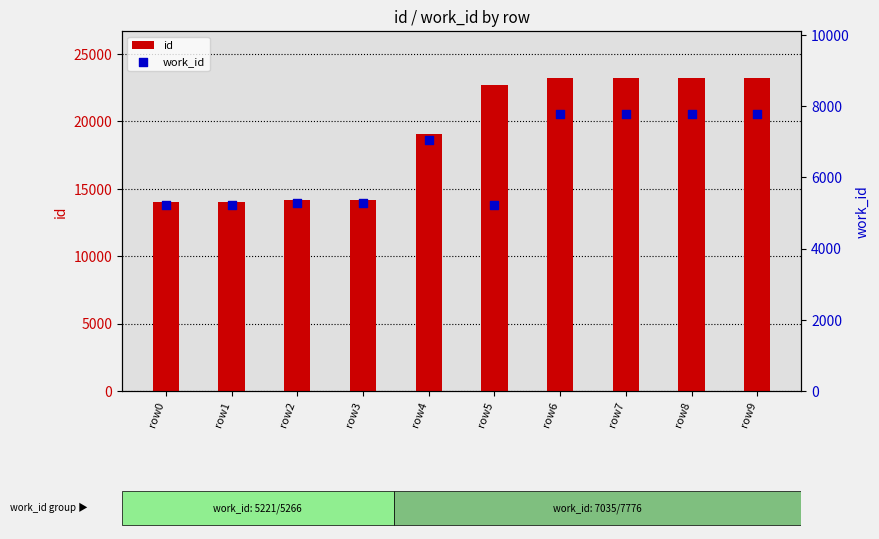

Which series has the largest total across all categories?

id